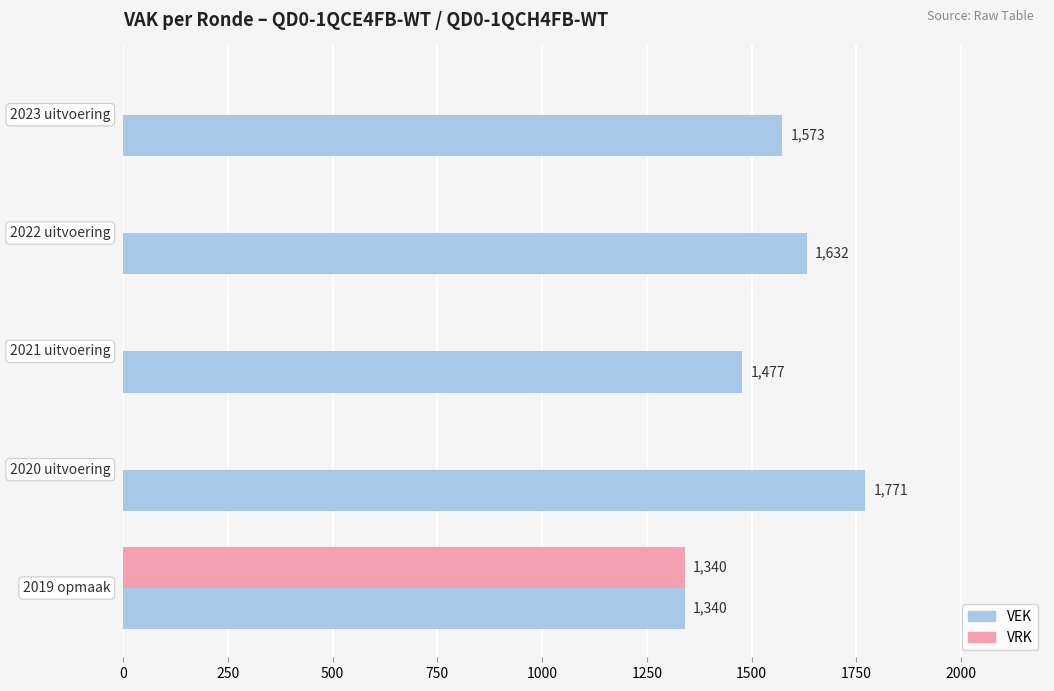

What is the greatest value displayed?

1771